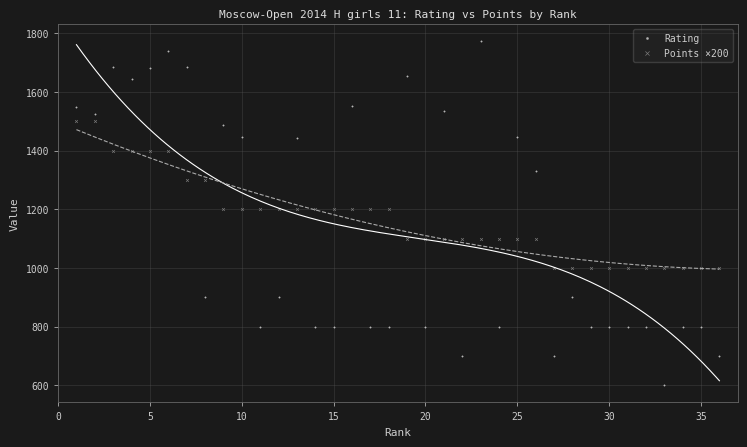

Across all data points, what is the range of X values (max minus min)?

35